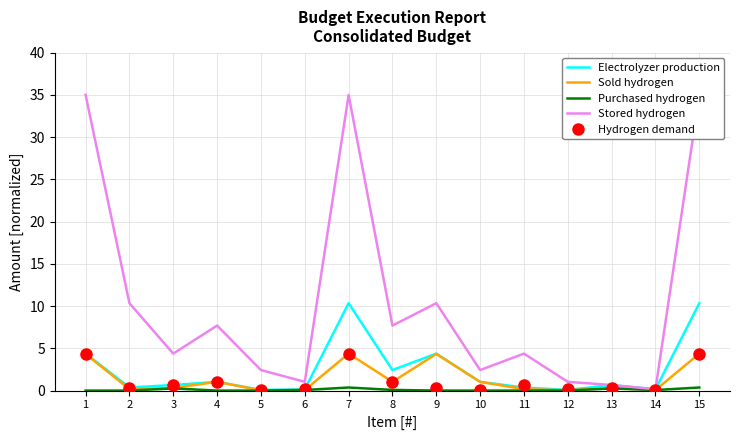

Reading left to right, extract all data points from this chart.

Electrolyzer production: 4.4	0.4	0.7	1.0	0.1	0.2	10.3	2.4	4.4	1.0	0.4	0.1	0.7	0.2	10.3
Sold hydrogen: 4.3	0.2	0.3	1.0	0.0	0.1	4.4	1.0	4.3	1.0	0.2	0.0	0.3	0.1	4.4
Purchased hydrogen: 0.0	0.0	0.3	0.0	0.0	0.1	0.4	0.1	0.0	0.0	0.0	0.0	0.3	0.1	0.4
Stored hydrogen: 35.0	10.3	4.4	7.7	2.4	1.0	35.0	7.7	10.3	2.4	4.4	1.0	0.7	0.2	35.0
Hydrogen demand: 4.4	0.4	0.7	1.0	0.1	0.2	4.4	1.0	0.4	0.1	0.7	0.2	0.3	0.1	4.4